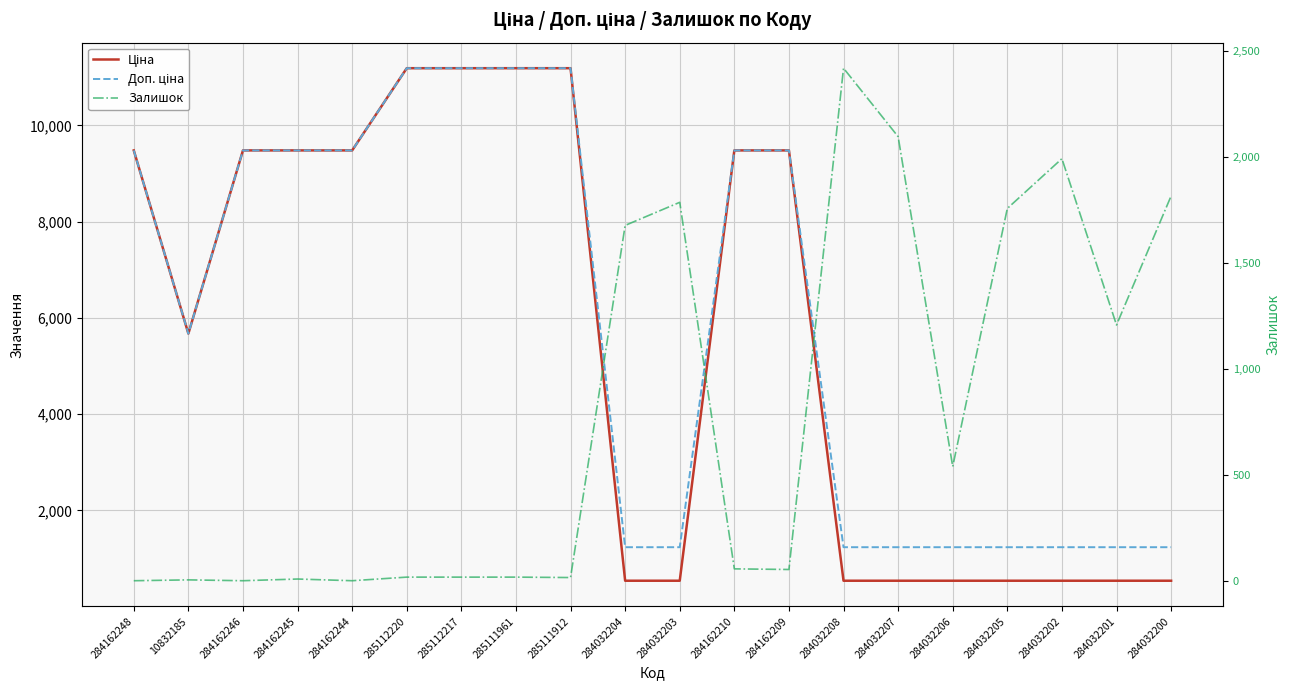

What is the label of the 7th point from the left?

285112217